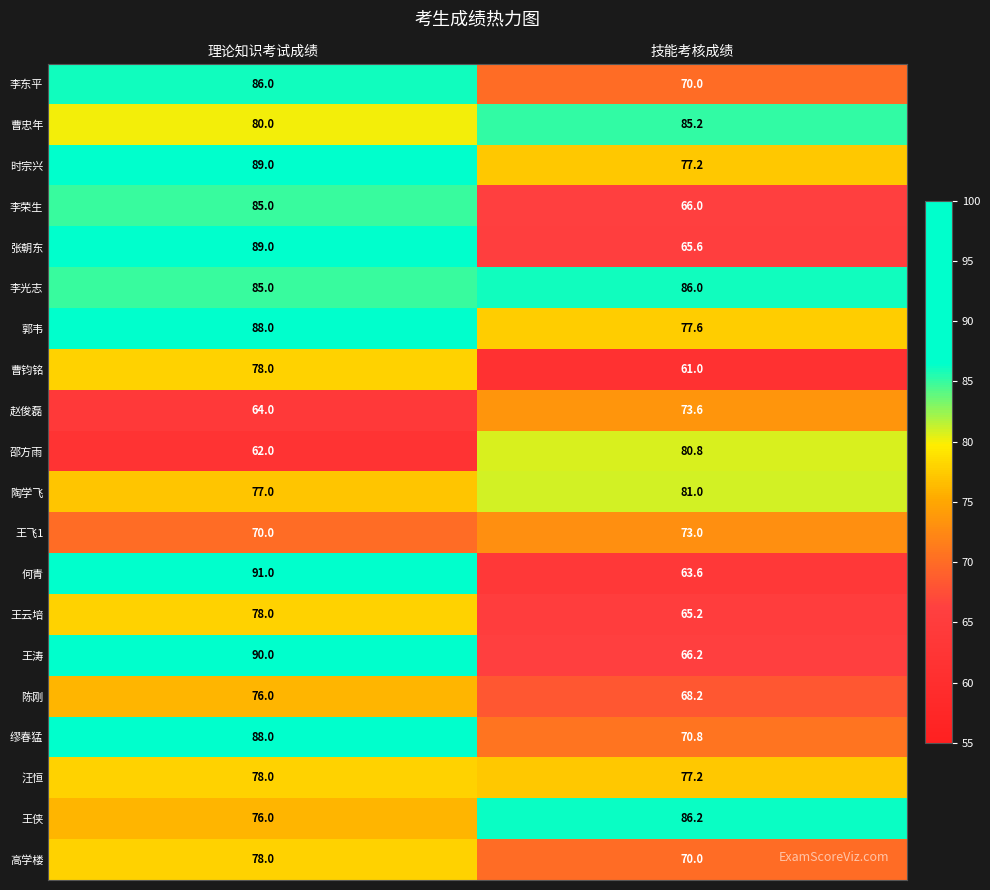

What is the spread (max minus min) of values at 技能考核成绩?

25.2